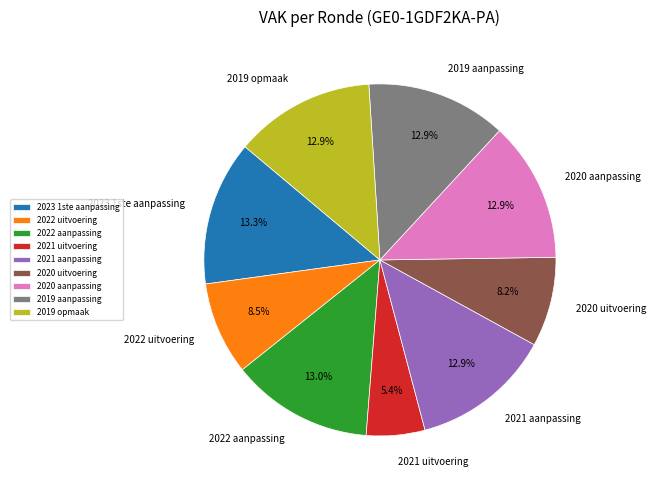

Does 2019 opmaak represent more than half of the total?

No